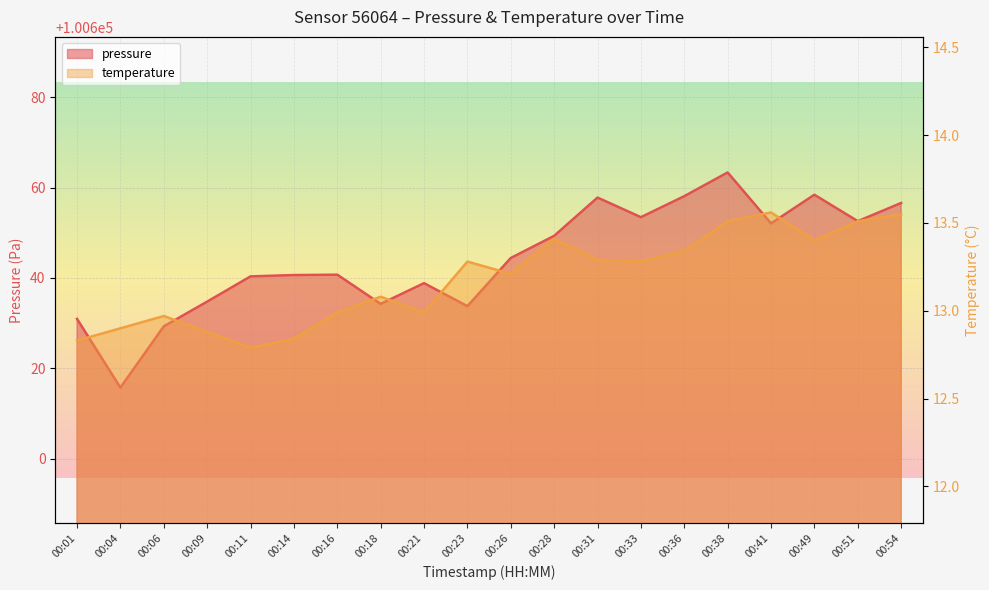

Which category has the lowest value across all series?

00:11